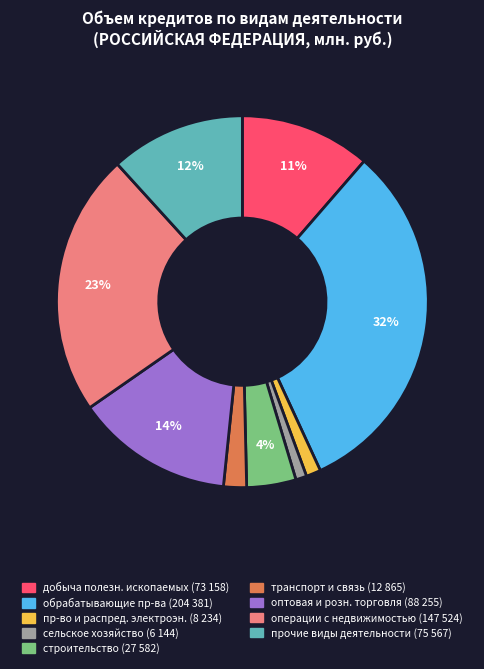

To the nearest percent, what is the average slice percentage?

11%